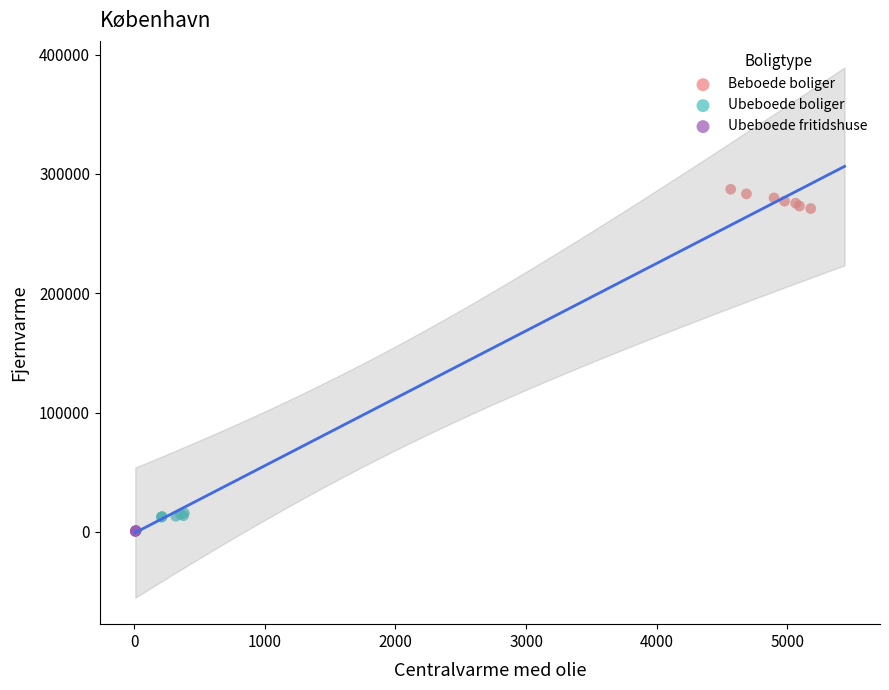

Which series contains the highest Y value?

Beboede boliger